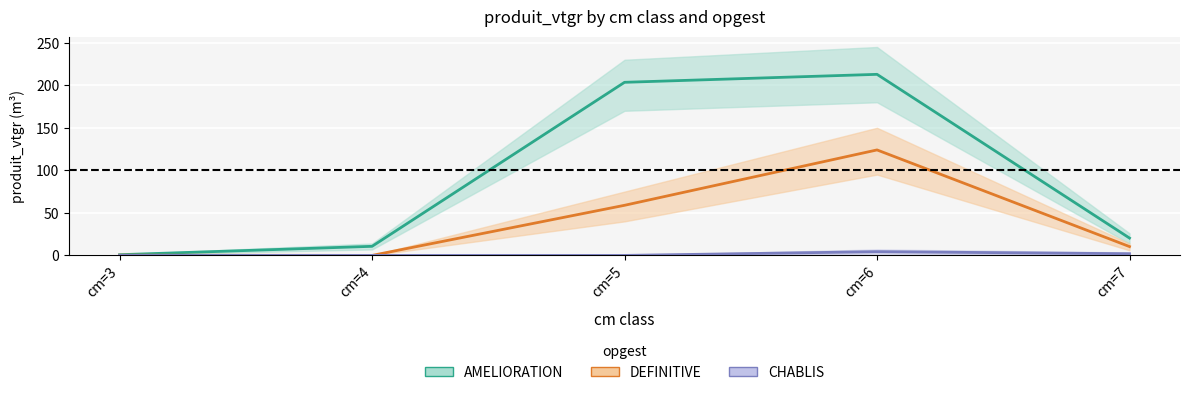

At which label does CHABLIS reach its minimum?

cm=3